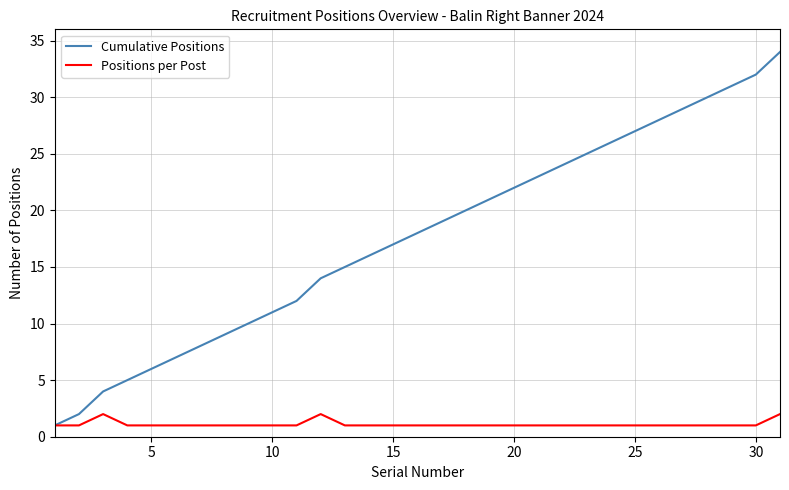

What is the sum of all Cumulative Positions values?

546